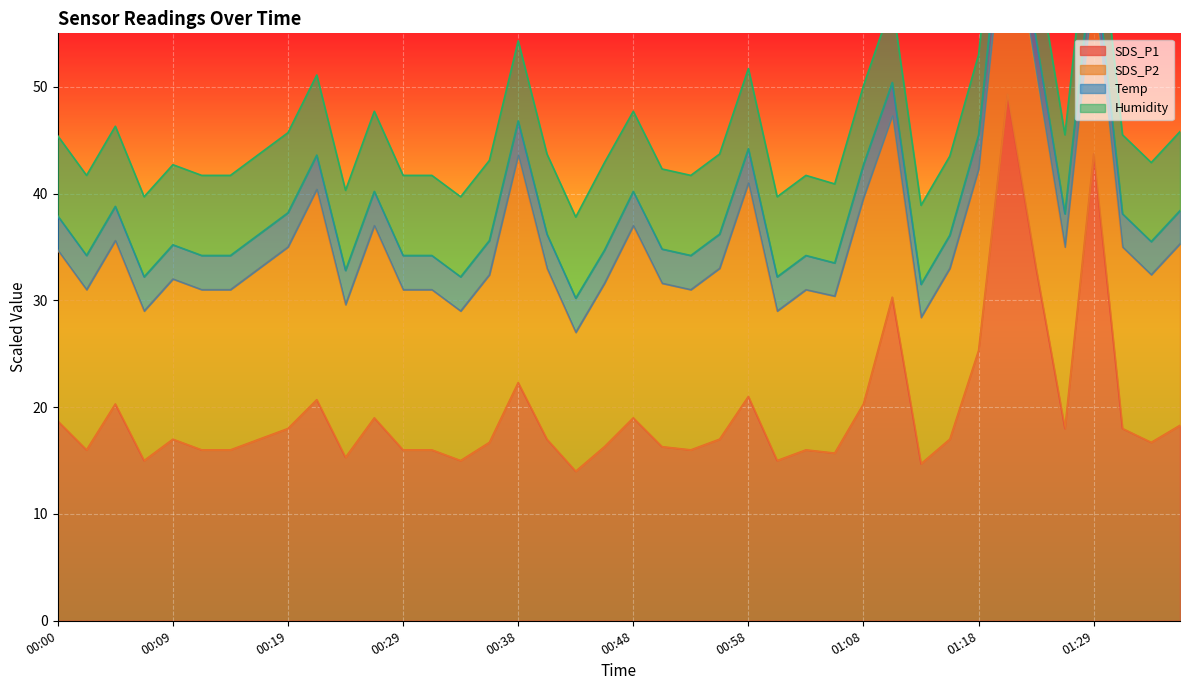

True or false: SDS_P1 and Temp cross at least once.

False